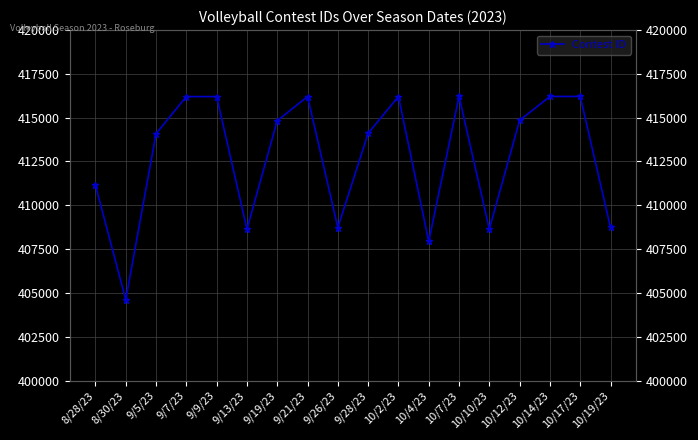

At which label does the data first exceed 414831?

9/7/23